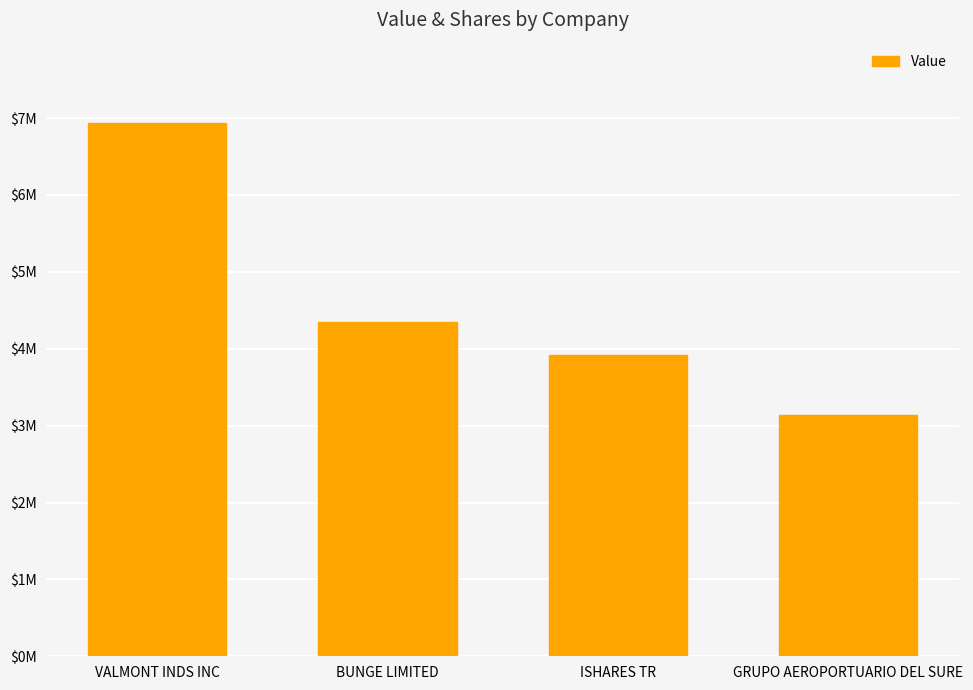

What is the label of the 4th bar from the right?

VALMONT INDS INC